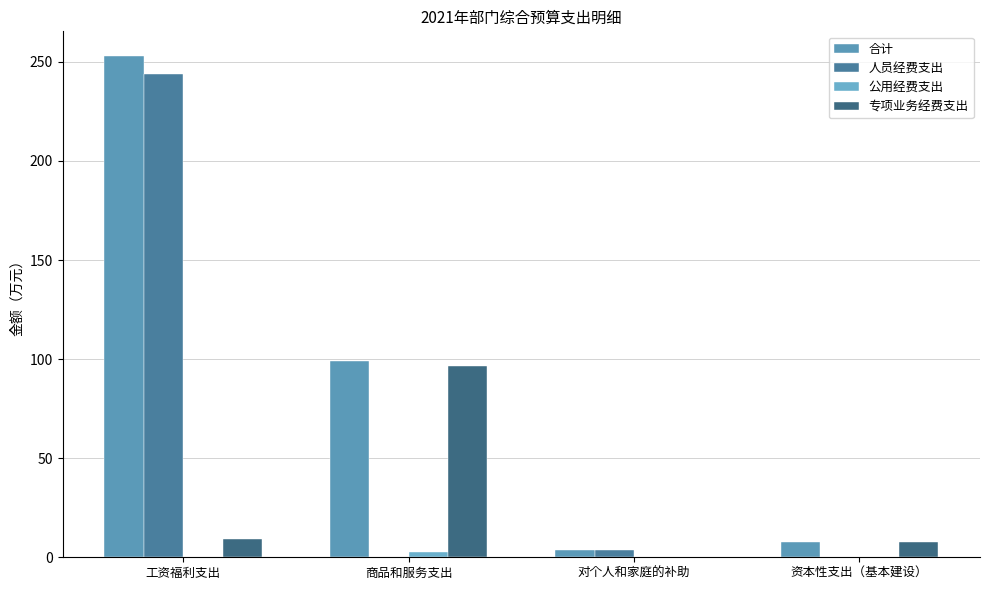

The 人员经费支出 series shows -130.1 at 商品和服务支出. True or false?

False